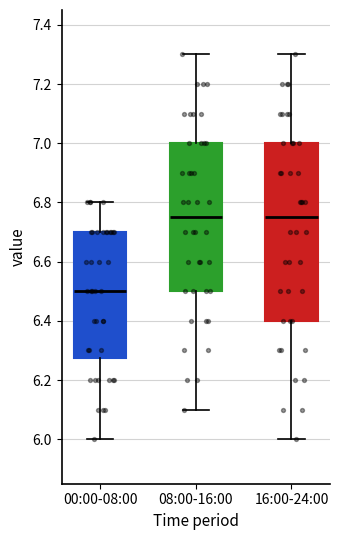

Which box's median line is the lowest?

00:00-08:00